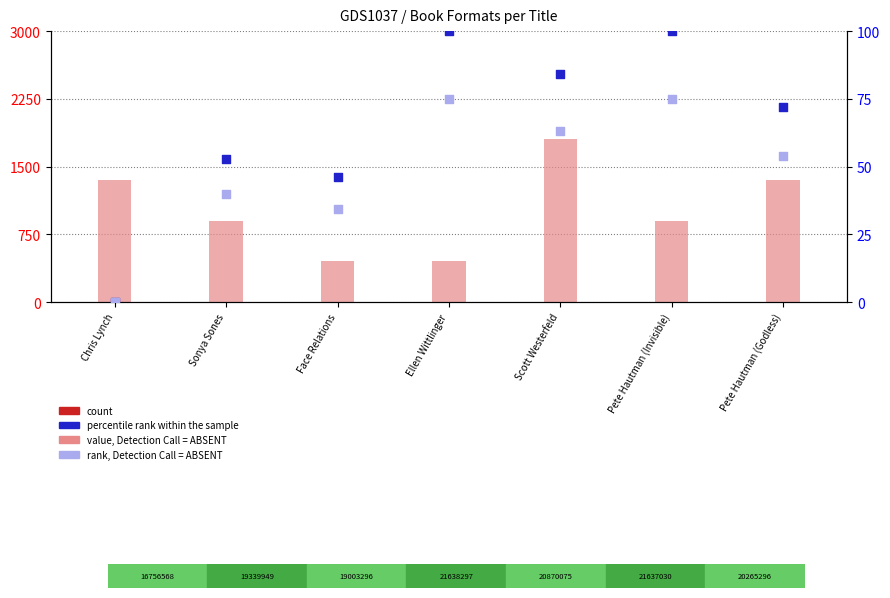

Is the value of count at Ellen Wittlinger greater than the value of percentile rank within the sample at Sonya Sones?

No